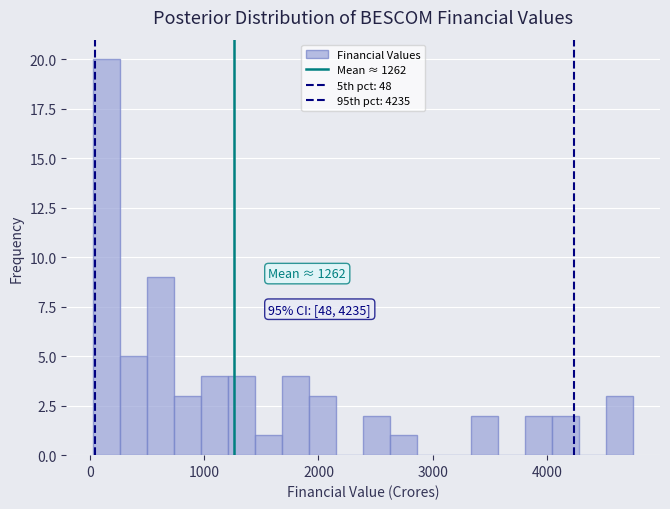

Read against the x-axis, roughly where is the centre of the tallest bar?

100